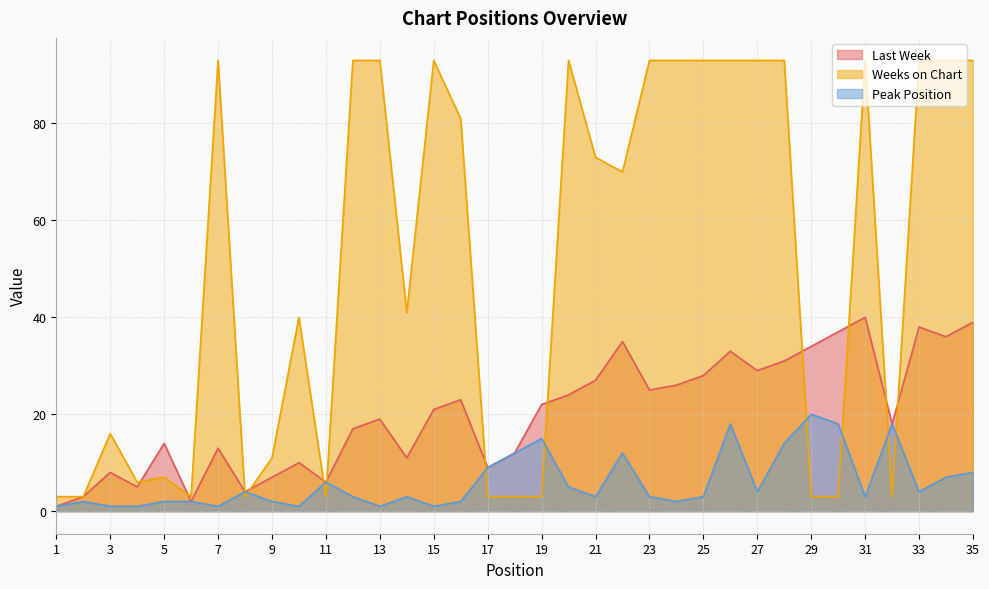

List the labels in order of Peak Position value, smallest first.

1, 3, 4, 7, 10, 13, 15, 2, 5, 6, 9, 16, 24, 12, 14, 21, 23, 25, 31, 8, 27, 33, 20, 11, 34, 35, 17, 18, 22, 28, 19, 26, 30, 32, 29